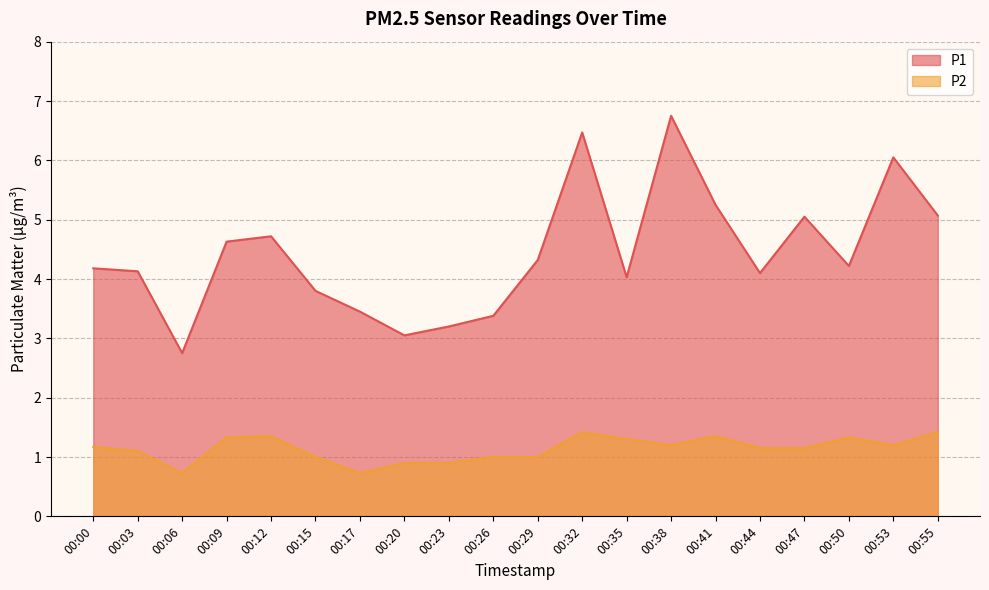

Rank the series at 00:17 from highest to lowest value.

P1, P2